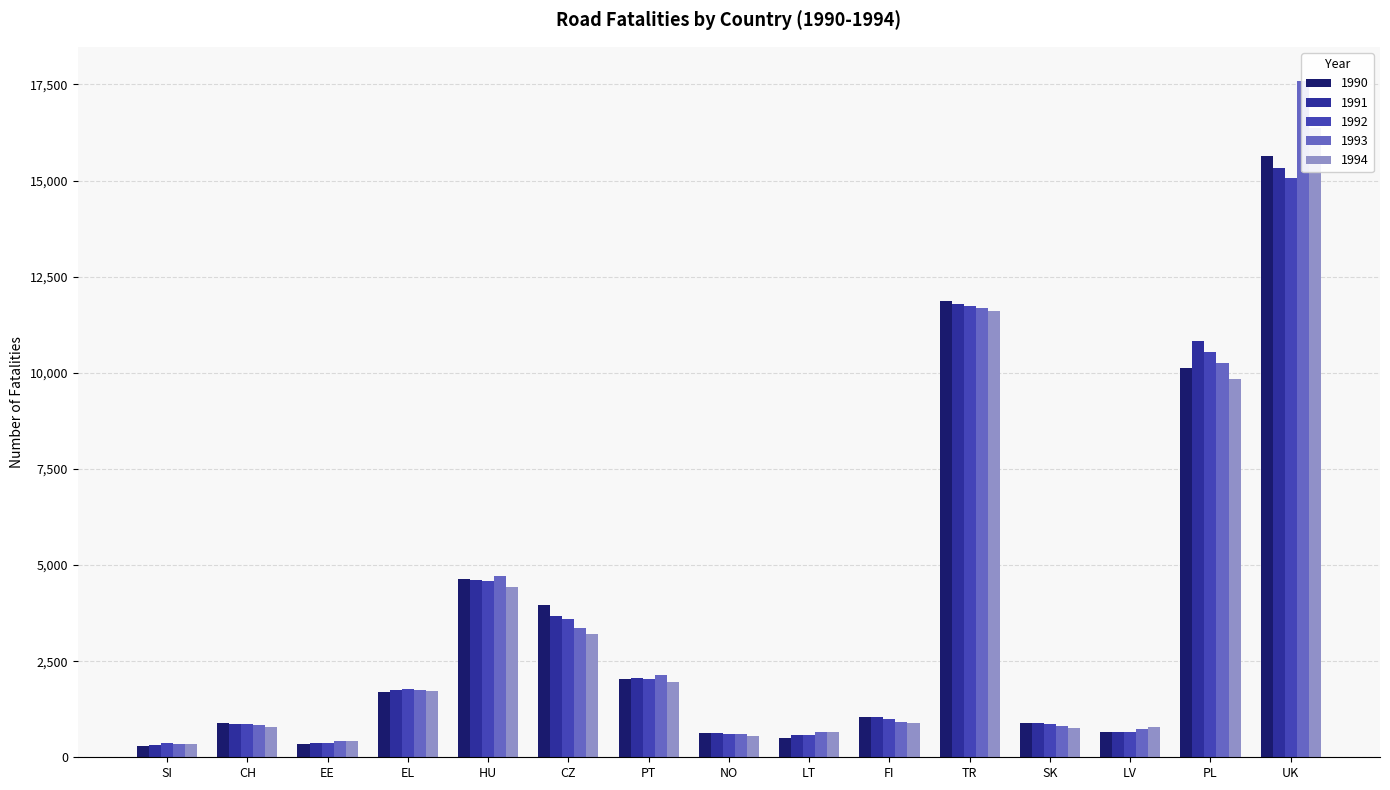

Is it true that 1993 equals 835 at CH?

True